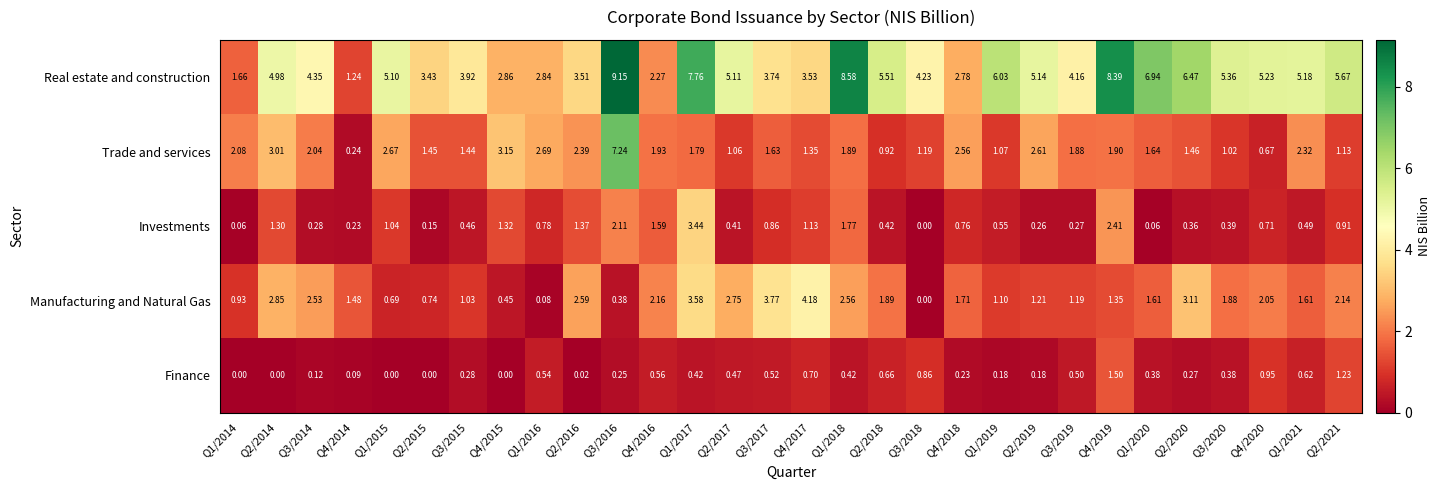

Which series has the largest total across all categories?

Real estate and construction